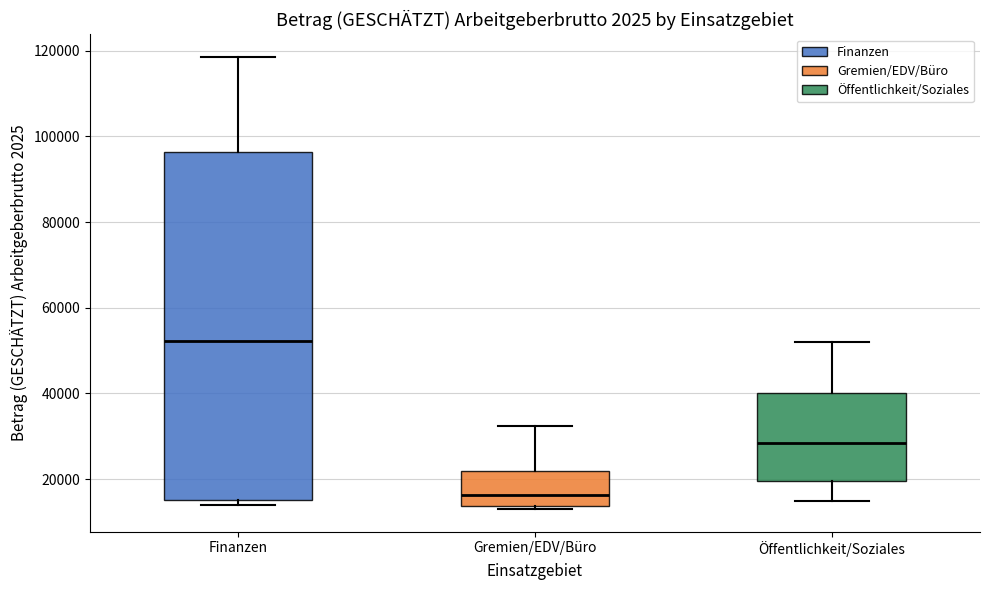

Comparing the boxes themselves (not the whiskers), which one is the tallest?

Finanzen